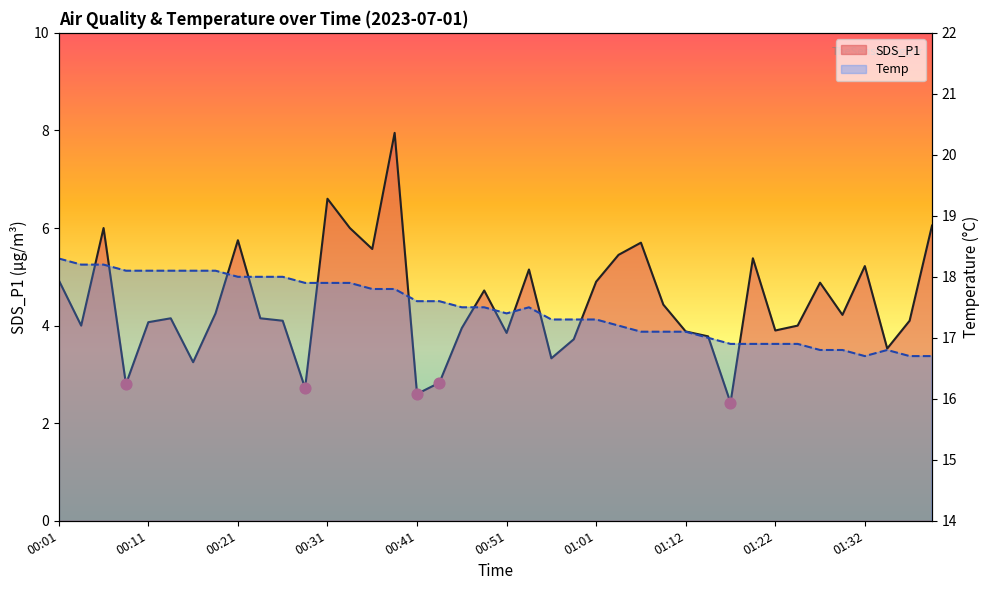

Which series contains the highest Y value?

Temp line